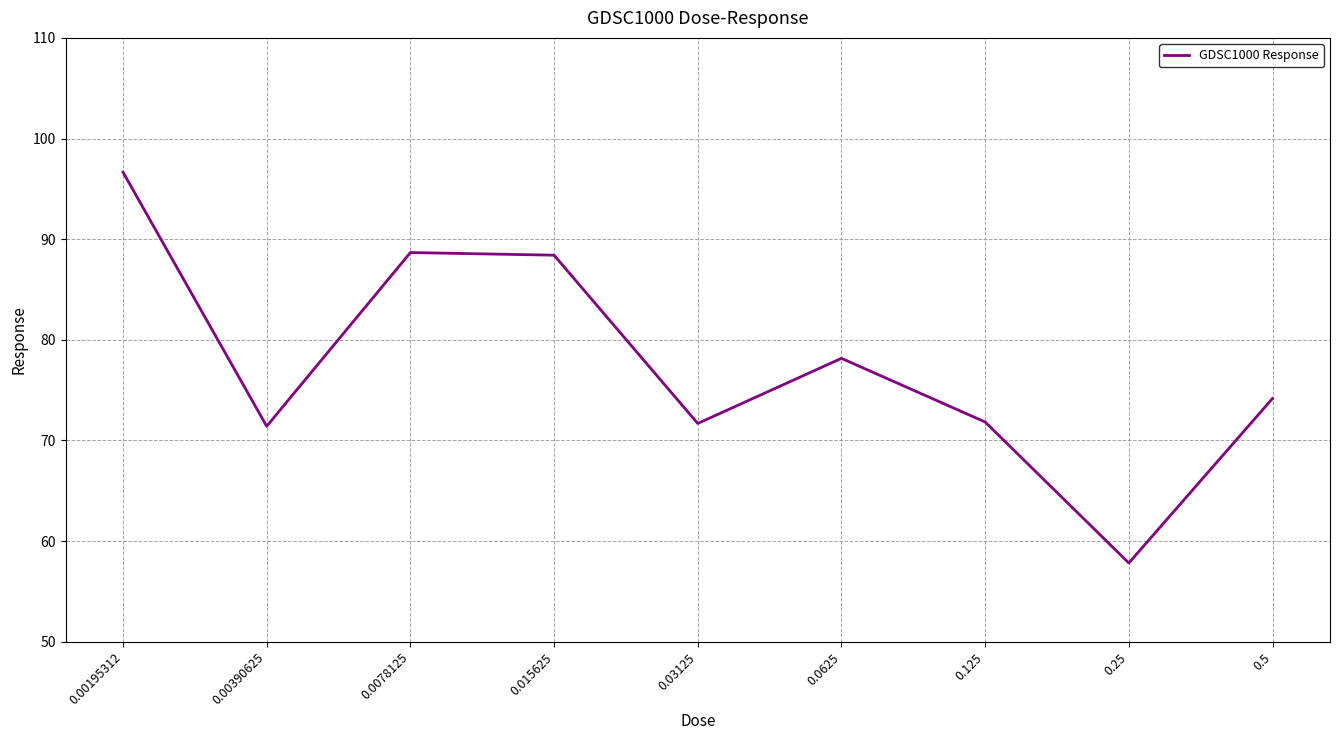

What value does the data have at 0.015625?

88.4